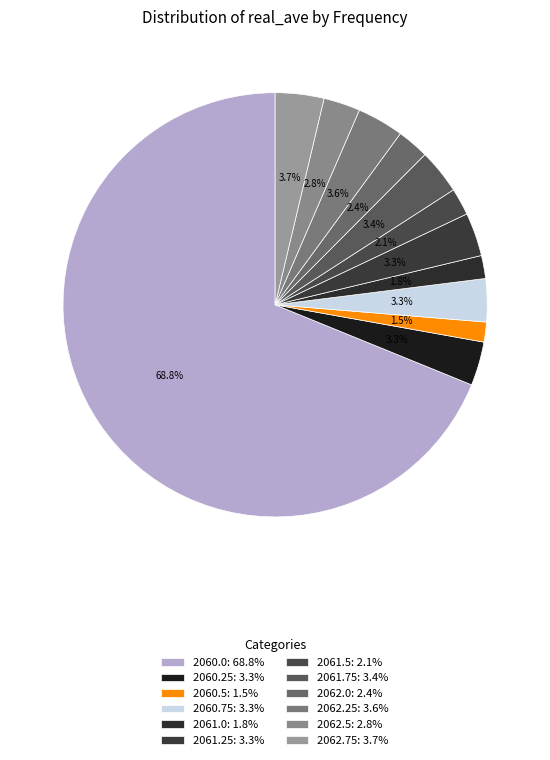

How many segments does this pie chart have?

12